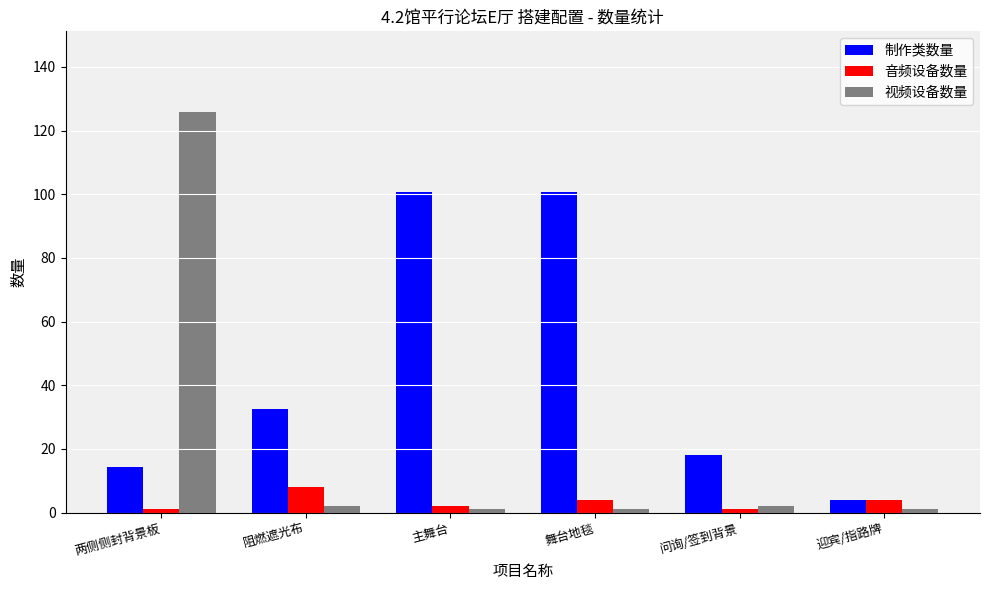

Where does the 视频设备数量 series first go above 2?

两侧侧封背景板